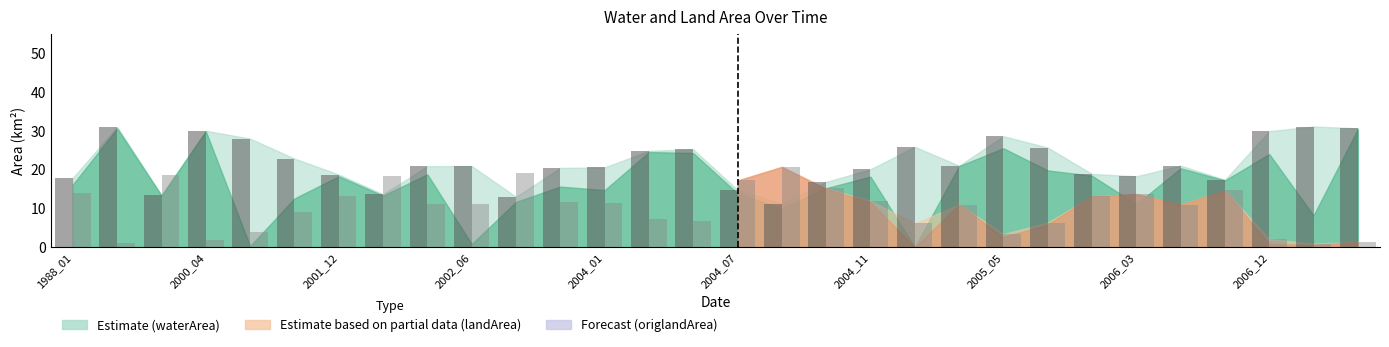

What is the minimum value shown in the chart?

0.9